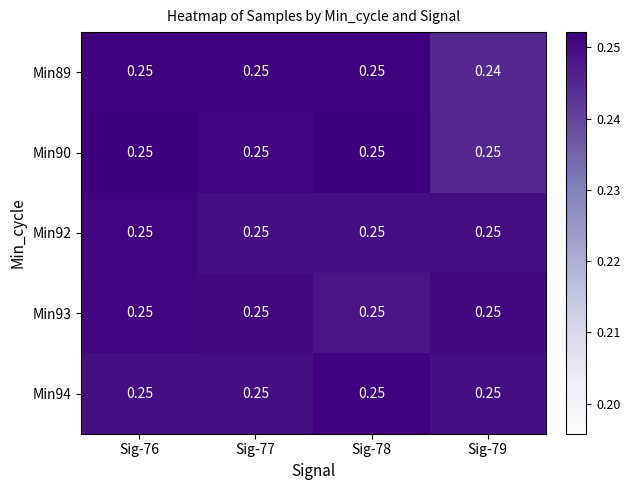

Reading right to left, extract all data points from this chart.

Min89: Sig-79=0.2	Sig-78=0.2	Sig-77=0.2	Sig-76=0.2
Min90: Sig-79=0.2	Sig-78=0.2	Sig-77=0.2	Sig-76=0.2
Min92: Sig-79=0.2	Sig-78=0.2	Sig-77=0.2	Sig-76=0.2
Min93: Sig-79=0.2	Sig-78=0.2	Sig-77=0.2	Sig-76=0.2
Min94: Sig-79=0.2	Sig-78=0.2	Sig-77=0.2	Sig-76=0.2